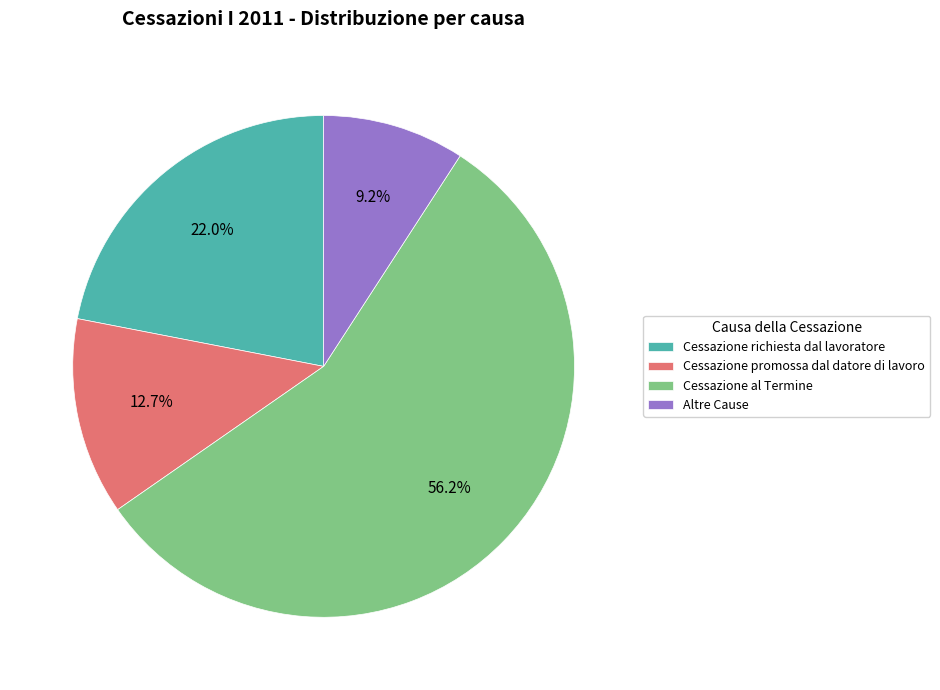

Does Cessazione richiesta dal lavoratore account for over 50% of the chart?

No